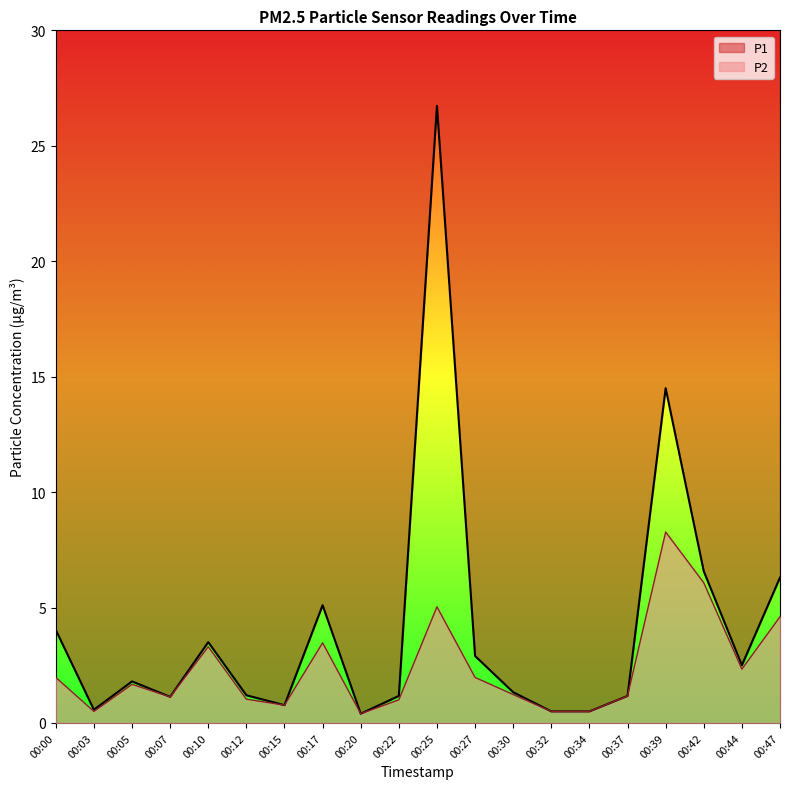

Between 00:44 and 00:15, which is larger?

00:44